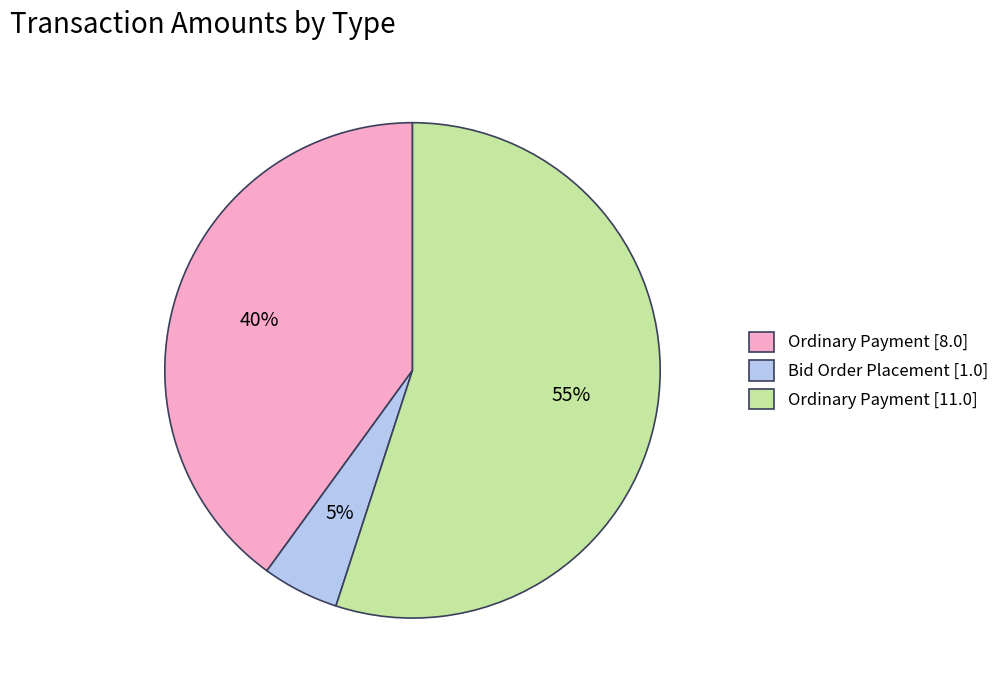

How many segments does this pie chart have?

3